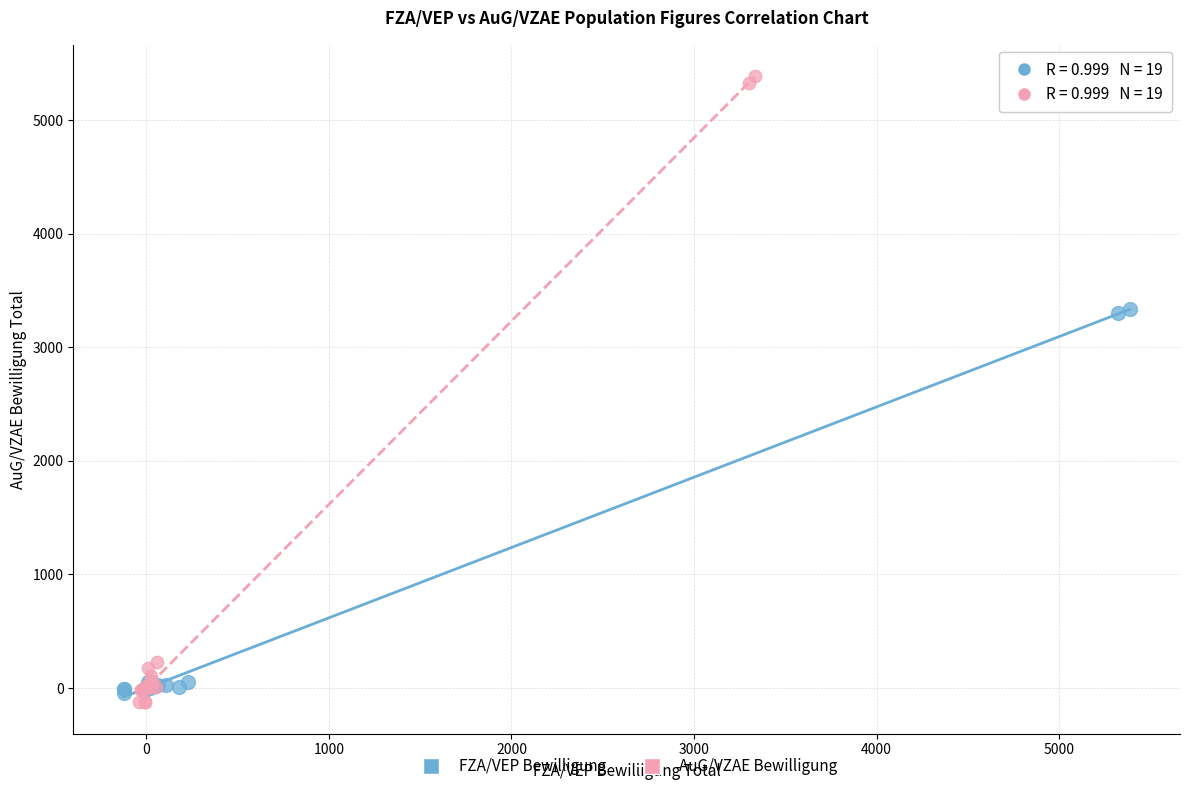

Which series contains the highest Y value?

AuG/VZAE Bewilligung